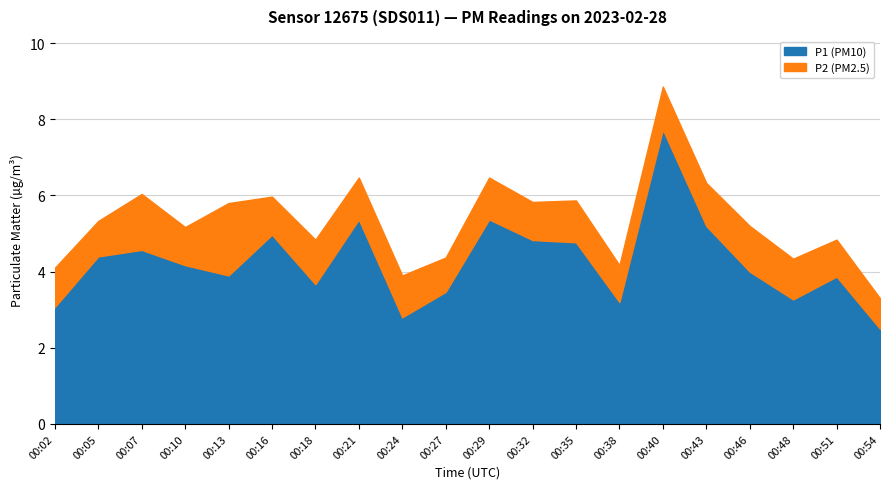

What is the ratio of the value at 00:27 to the value at 00:54?

1.4